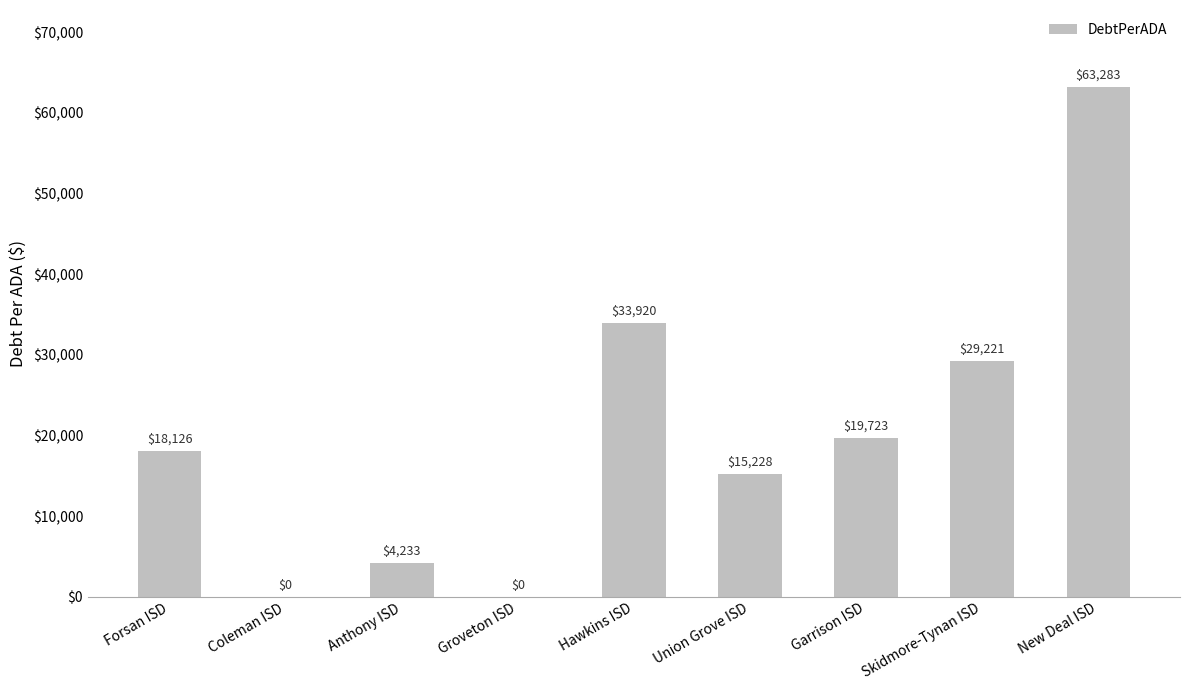

How many values exceed 18126?

5